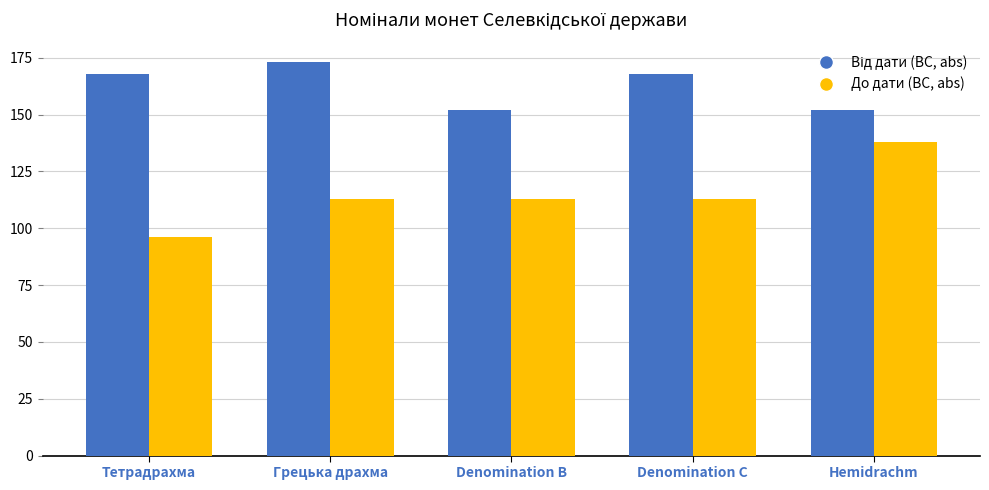

What is the total value across all series at Тетрадрахма?

264